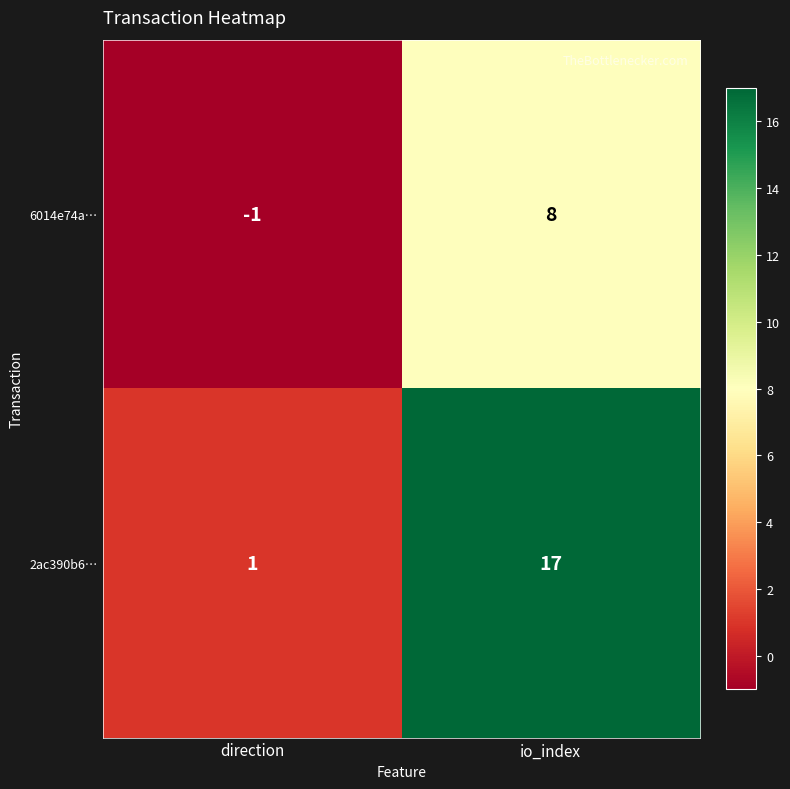

What is the difference between the highest and lowest values at direction?

2